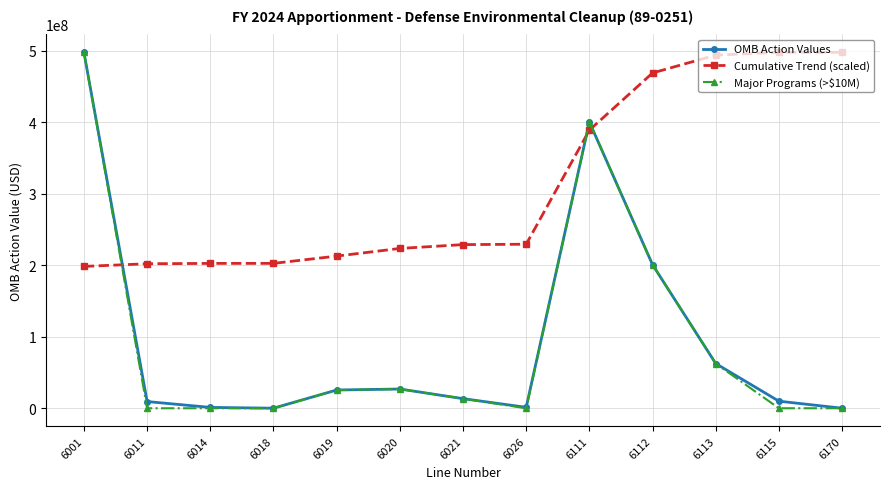

After their last crossing, which series has the higher values: Major Programs (>$10M) or Cumulative Trend (scaled)?

Cumulative Trend (scaled)